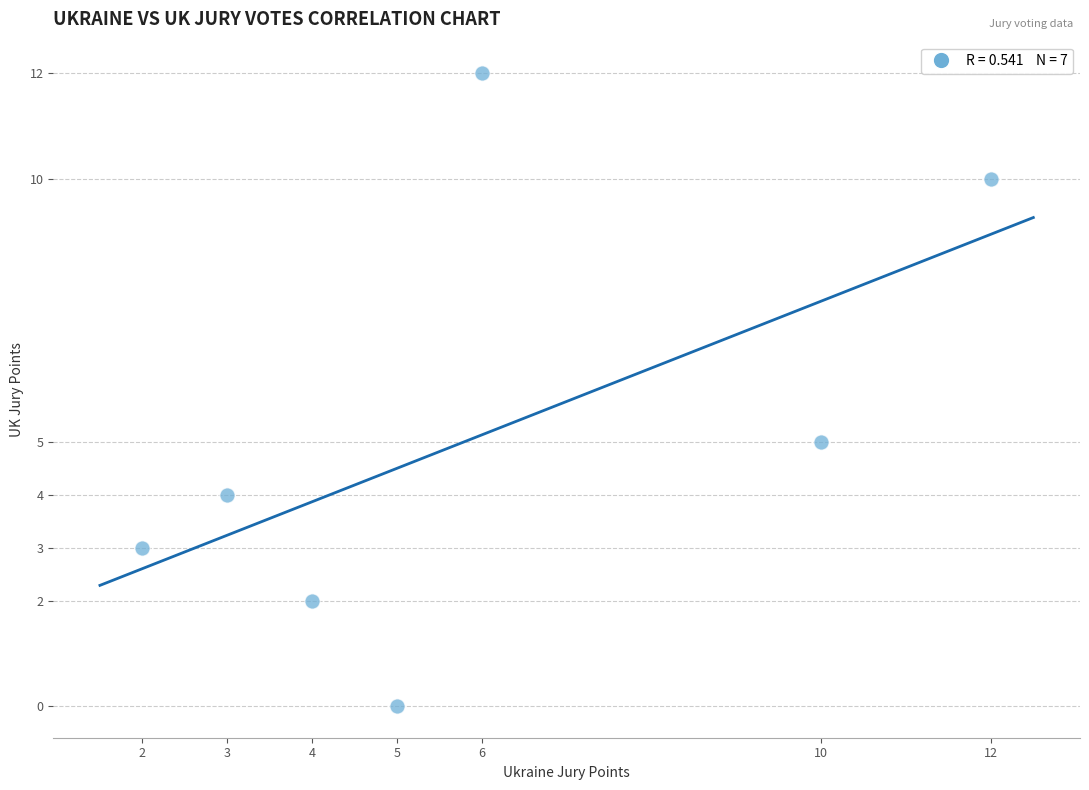

What is the average X value?

6